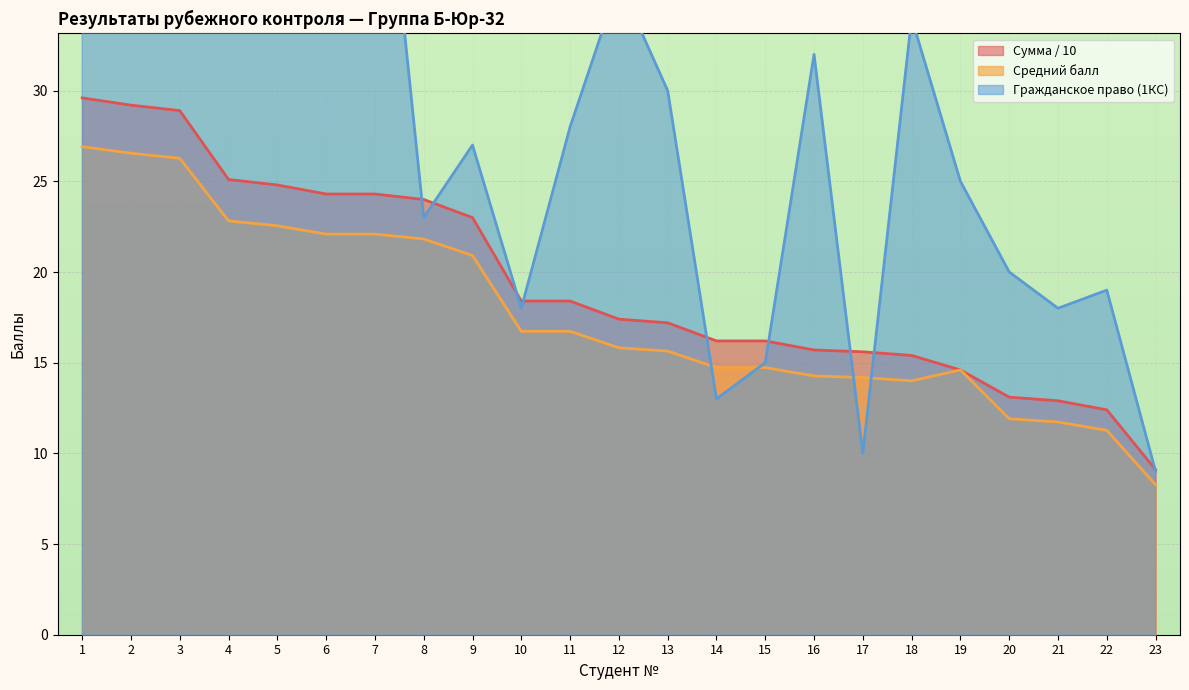

Reading right to left, what are all the values shown in this chart?

Средний балл: 8.3	11.3	11.7	11.9	14.6	14.0	14.2	14.3	14.7	14.7	15.6	15.8	16.7	16.7	20.9	21.8	22.1	22.1	22.6	22.8	26.3	26.6	26.9
Сумма (scaled): 9.1	12.4	12.9	13.1	14.6	15.4	15.6	15.7	16.2	16.2	17.2	17.4	18.4	18.4	23.0	24.0	24.3	24.3	24.8	25.1	28.9	29.2	29.6
Гражданское право (1КС): 9.0	19.0	18.0	20.0	25.0	34.0	10.0	32.0	15.0	13.0	30.0	36.0	28.0	18.0	27.0	23.0	49.0	43.0	44.0	43.0	59.0	52.0	61.0